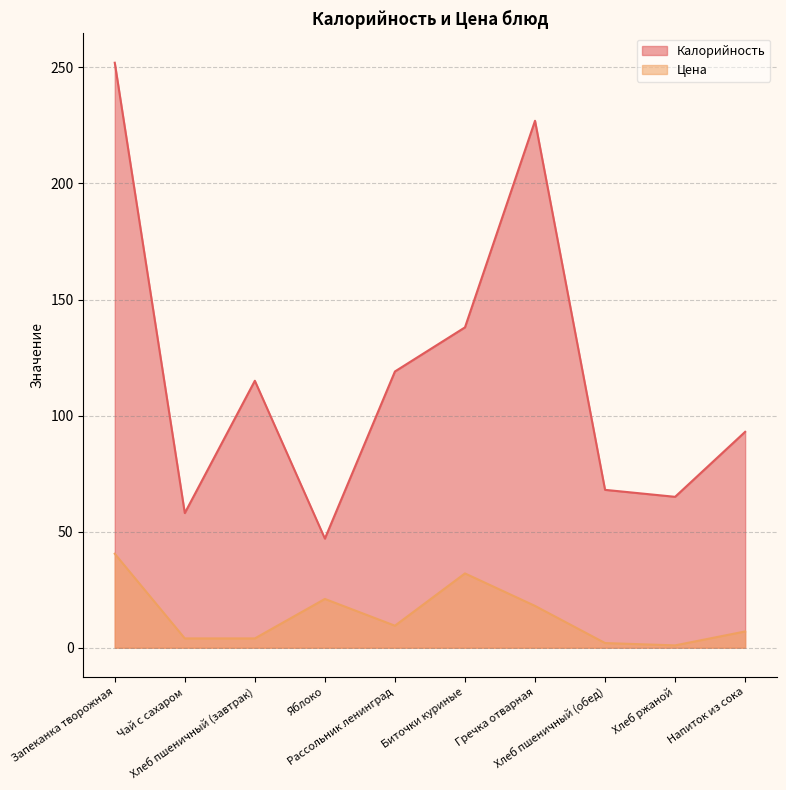

True or false: Цена and Калорийность cross at least once.

False